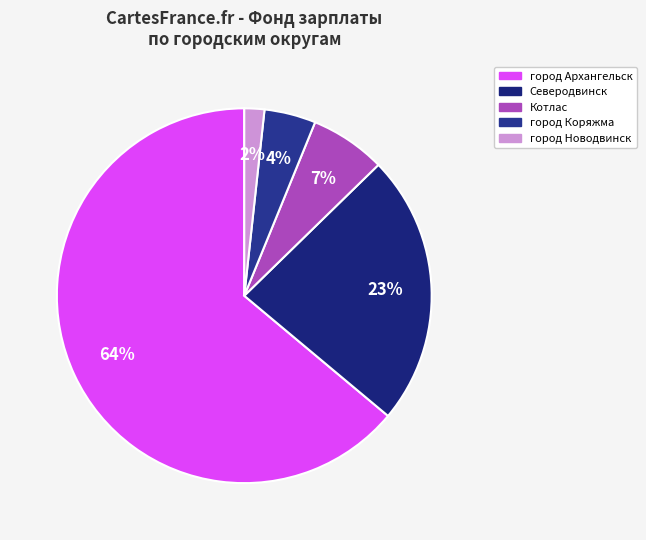

To the nearest percent, what is the difference between the largest and smallest slice percentages?

62%